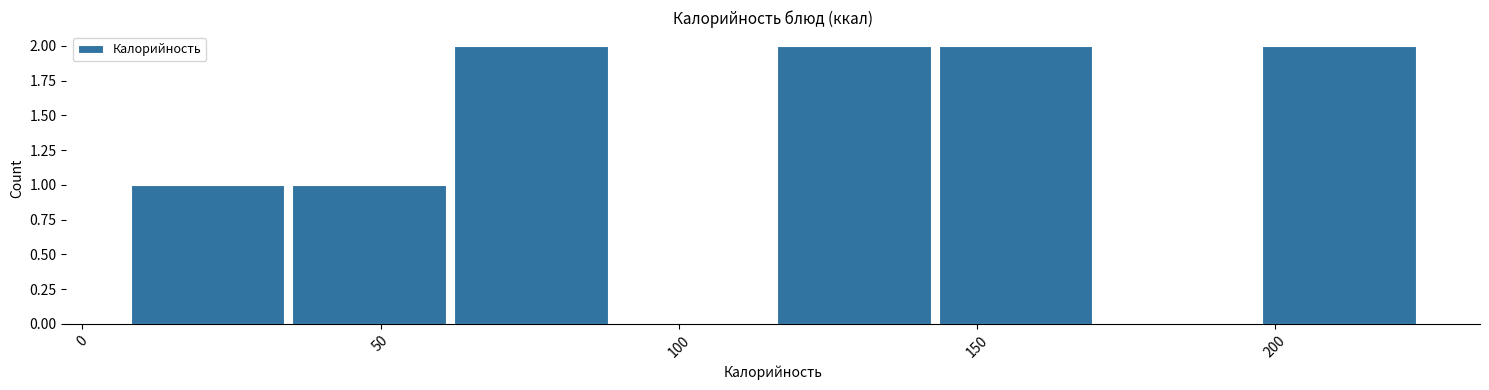

What is the height of the bar covering 60 to 90 on the x-axis? Neither the bar edges nor the heights are printed on the chart, so give them approximately, as read against the axes.

2